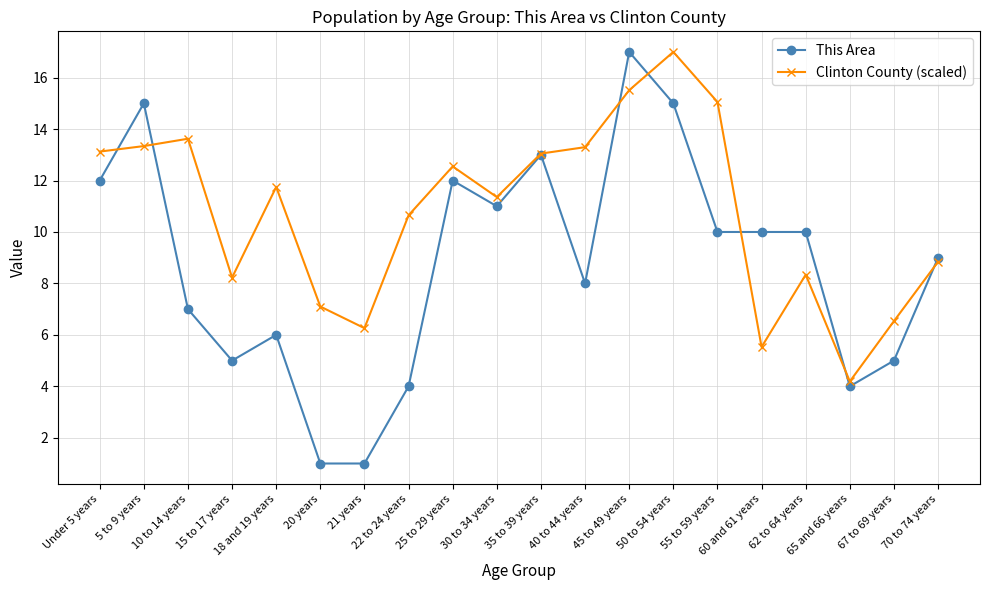

What is the difference between the maximum and second lowest values in the This Area series?

16.0